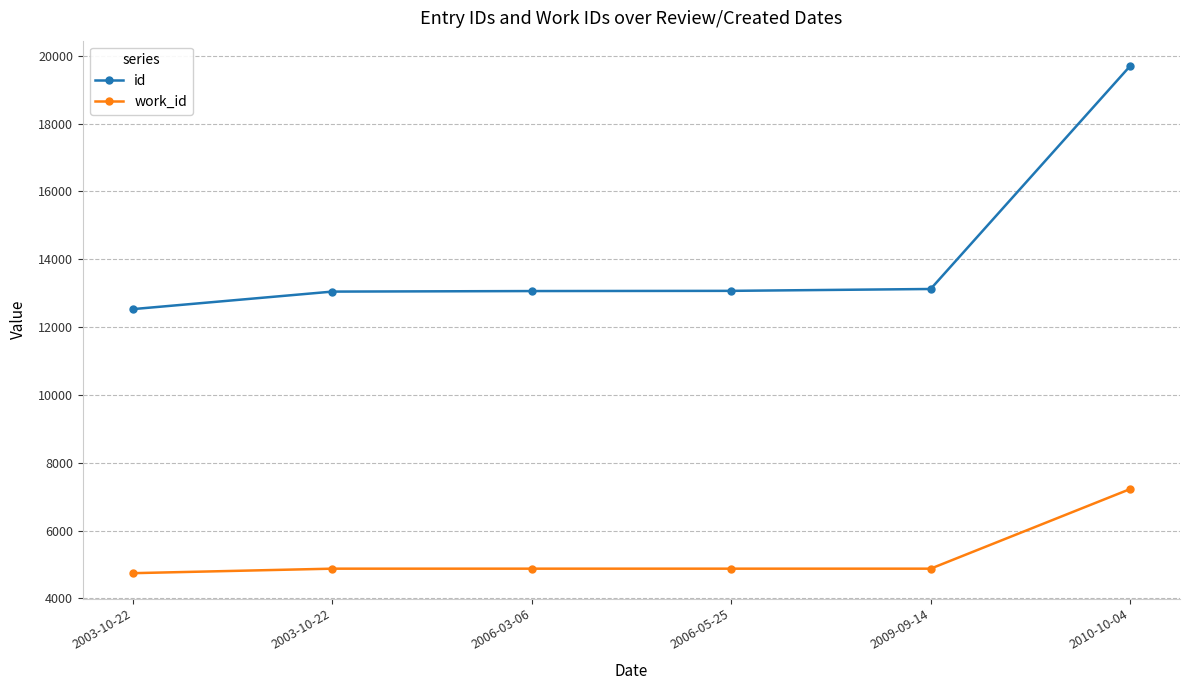

What is the difference between the maximum and minimum values in the work_id series?

2480